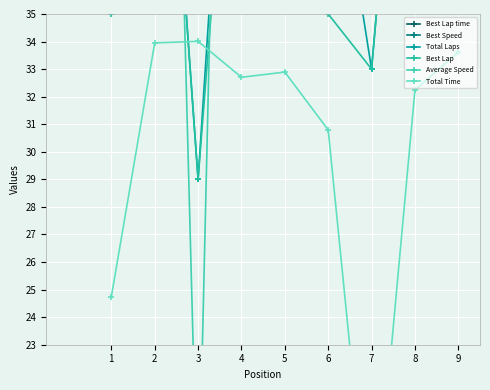

How many values in the Best Lap series are below 39?

4